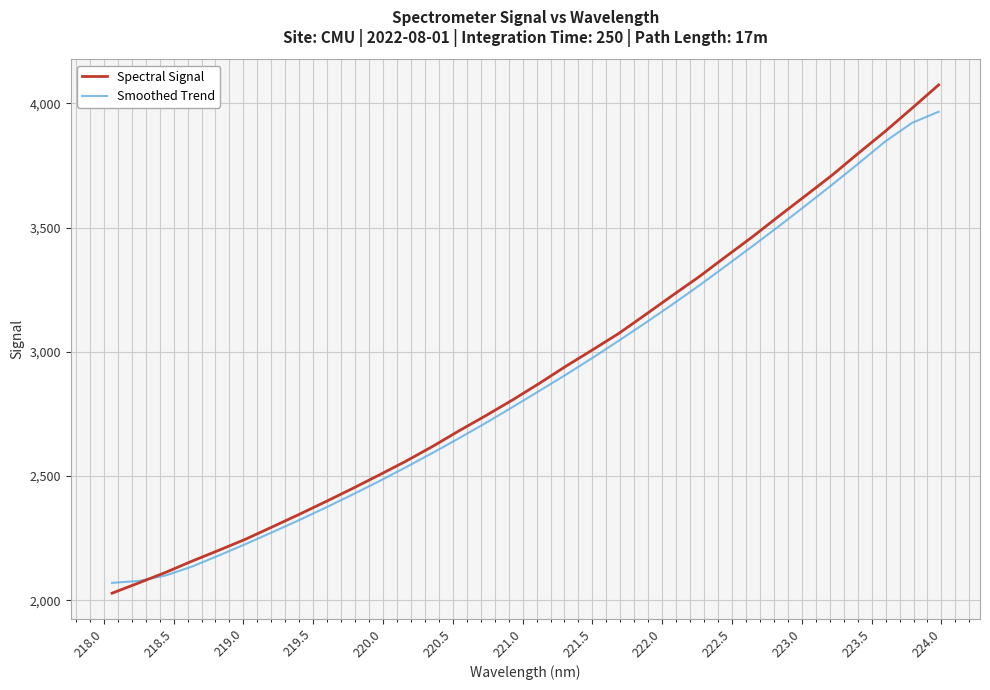

What is the maximum value for Smoothed Trend?

3966.8